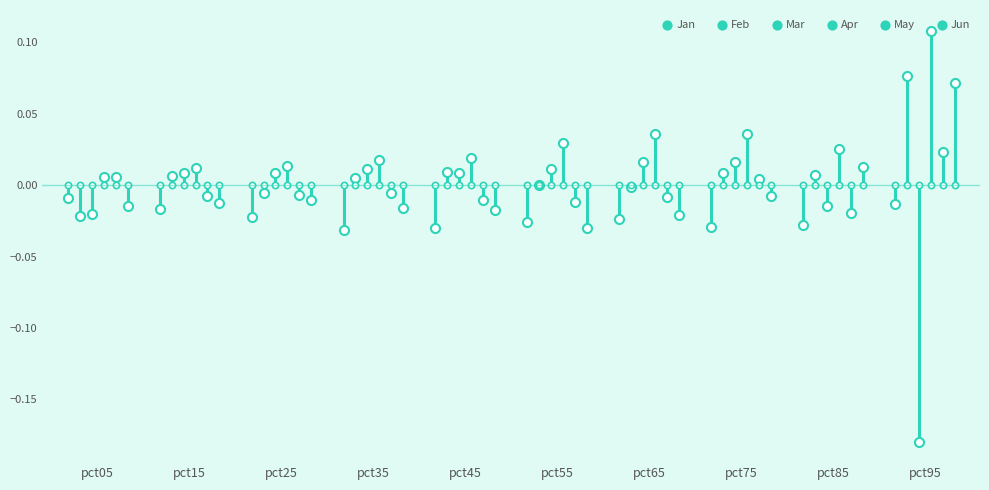

What are all the series names shown in the legend?

Jan, Feb, Mar, Apr, May, Jun